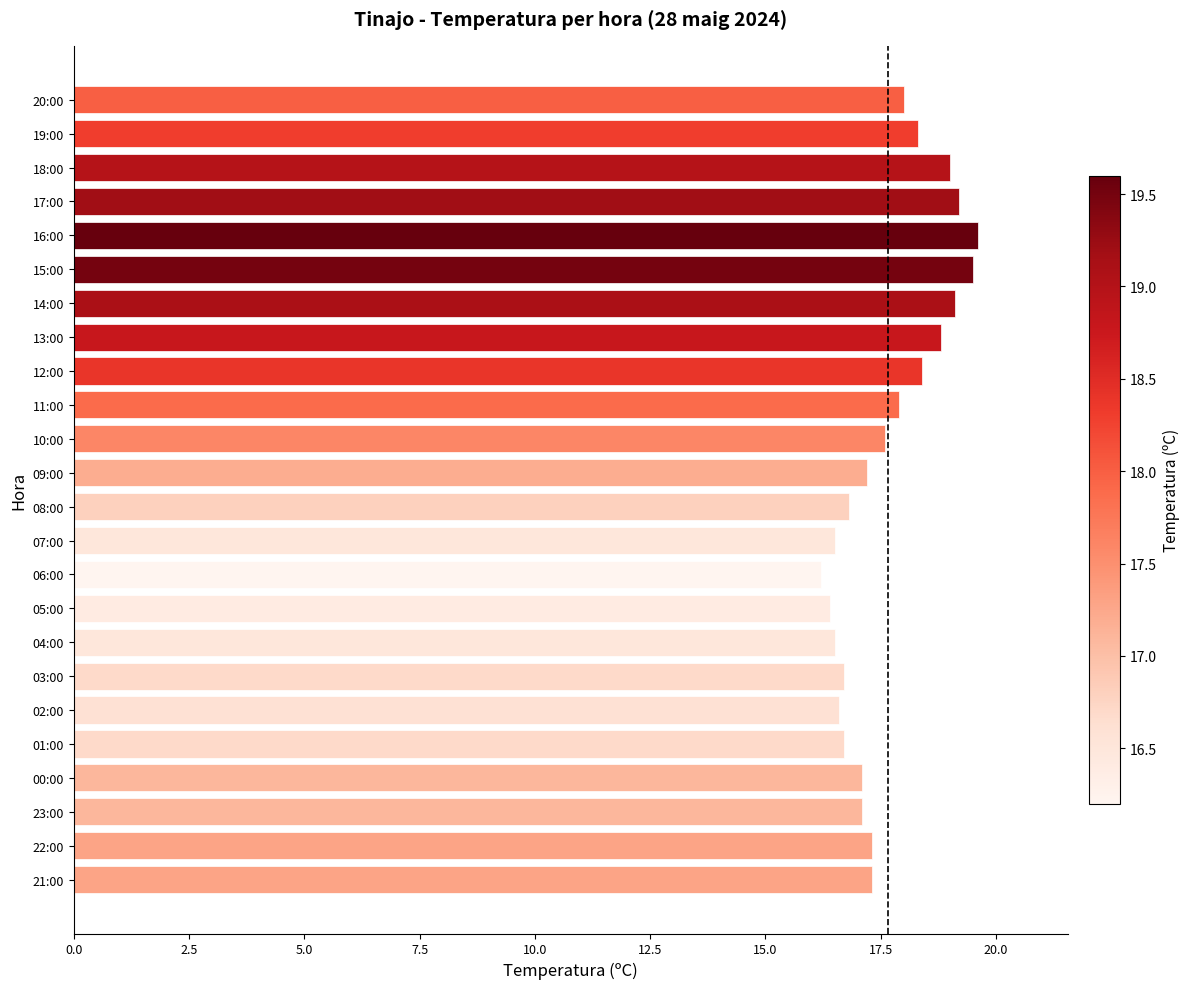

The chart shows a value of 18.3 at 19:00. True or false?

True